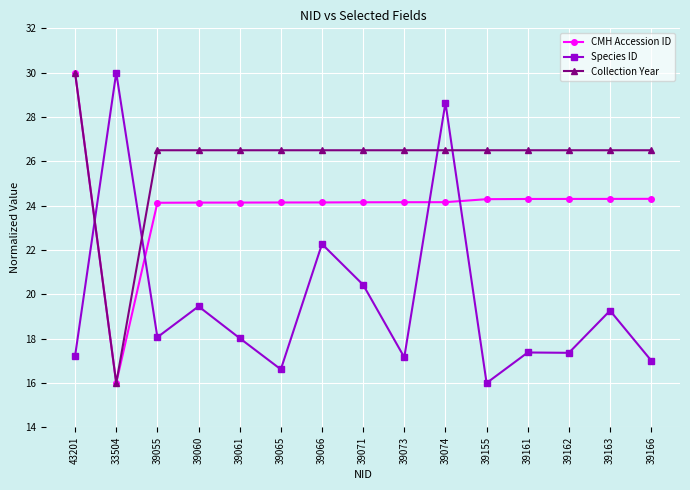

Read the CMH Accession ID value at 39162.

24.3